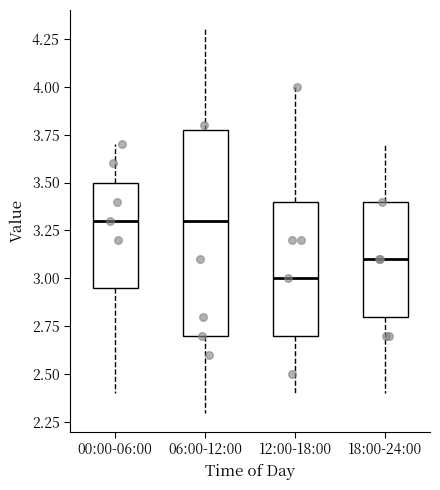

Comparing the boxes themselves (not the whiskers), which one is the tallest?

06:00-12:00